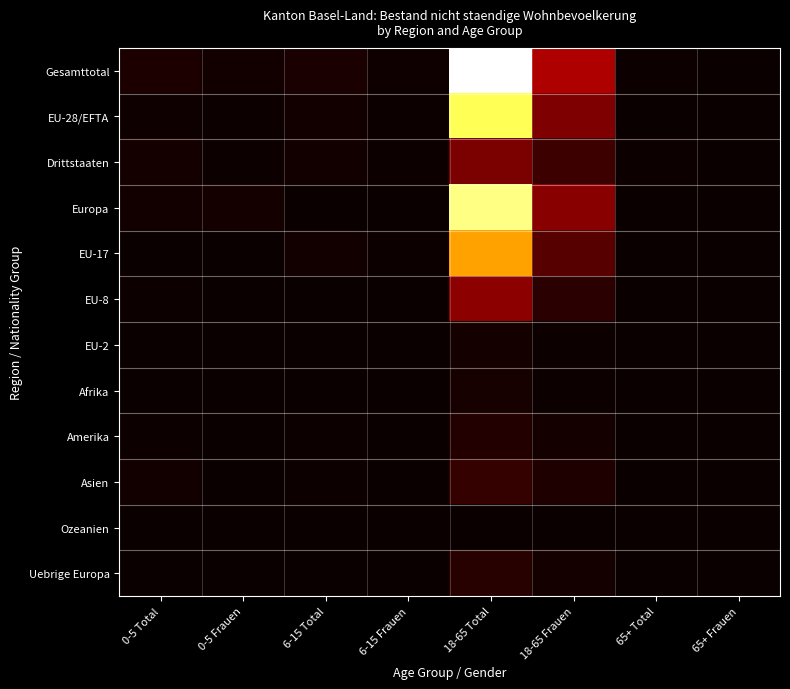

Between 18-65 Total and 65+ Frauen, which series saw the biggest shift?

Gesamttotal